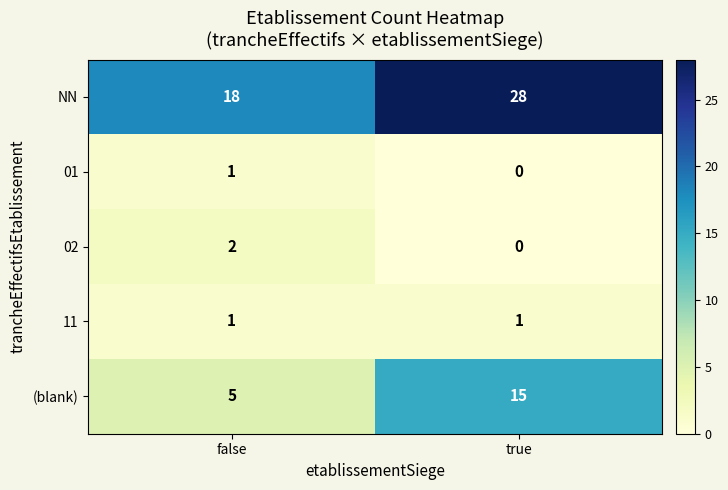

Read the (blank) value at true, to the nearest 5.

15